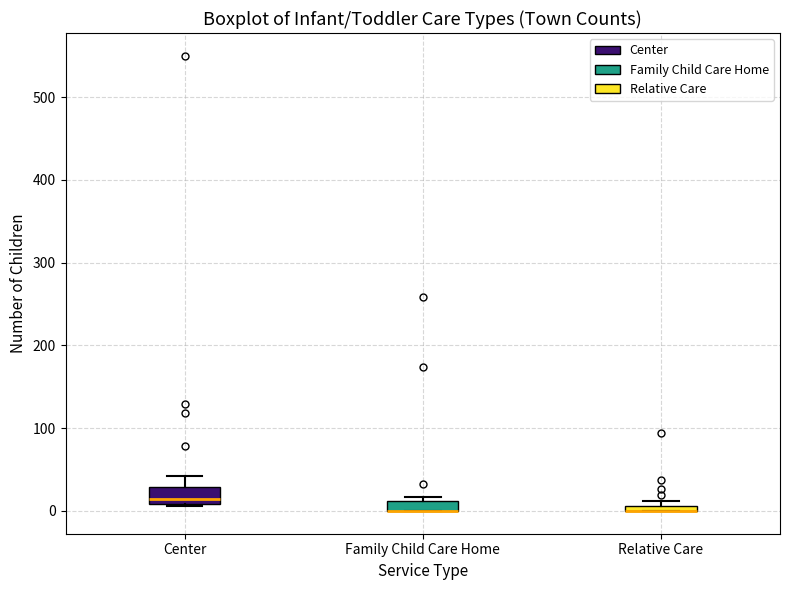

Where does the upper whisker of the box for Center end on the y-axis? The values are not printed on the chart, so give them approximately, as read against the axis.

40